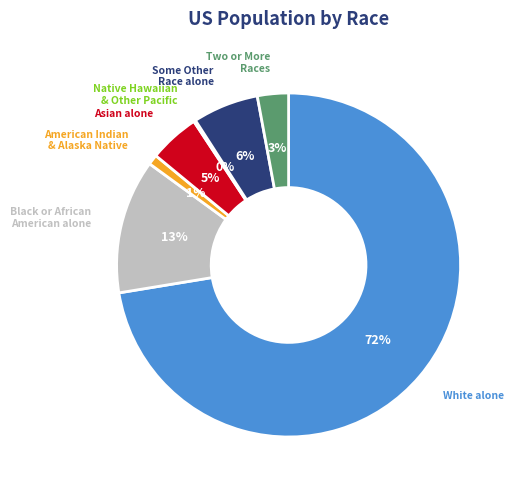

To the nearest percent, what is the average slice percentage?

14%